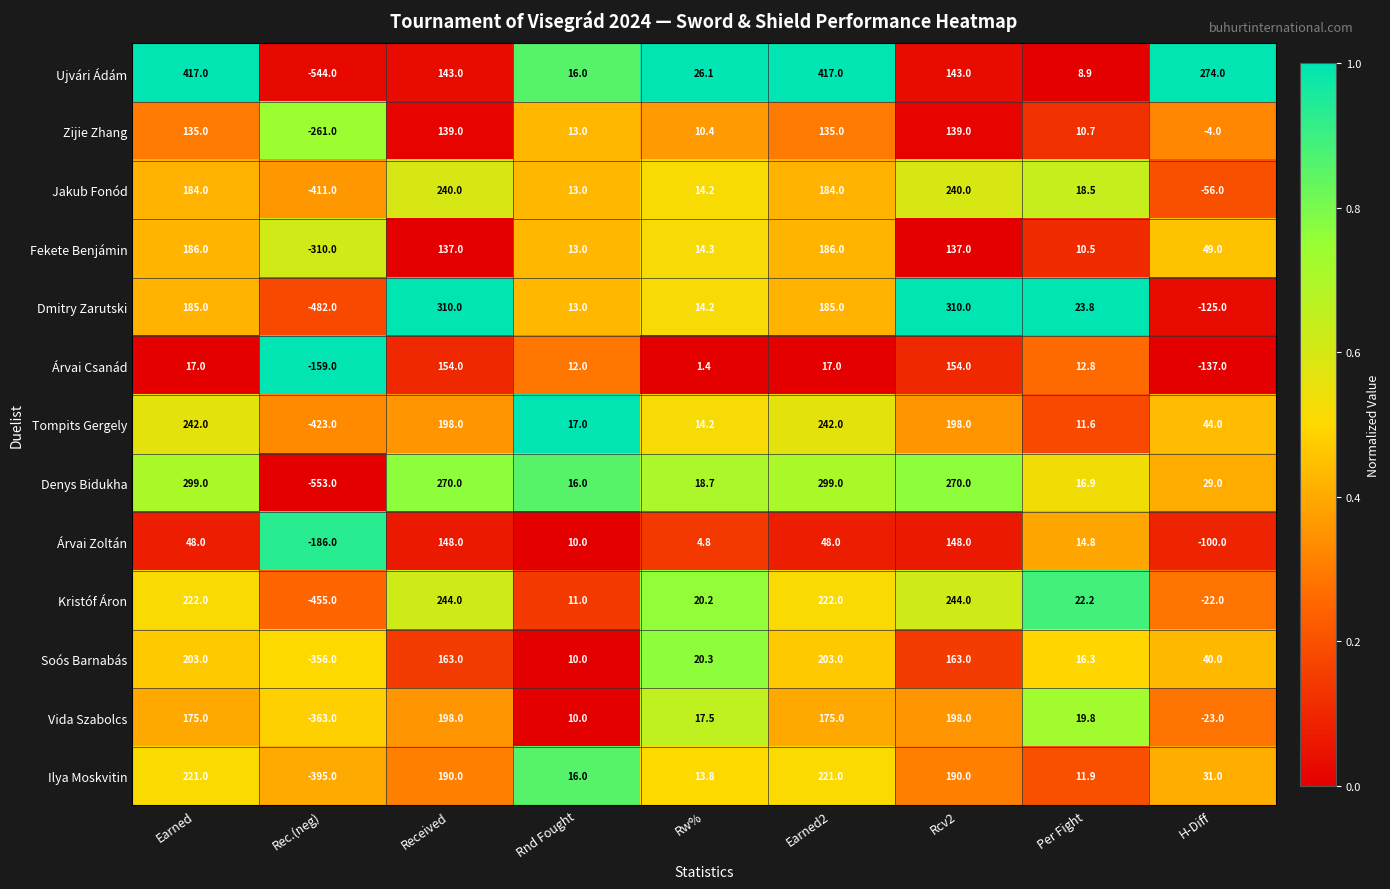

Between Rec.(neg) and Rnd Fought, which series saw the biggest shift?

Denys Bidukha